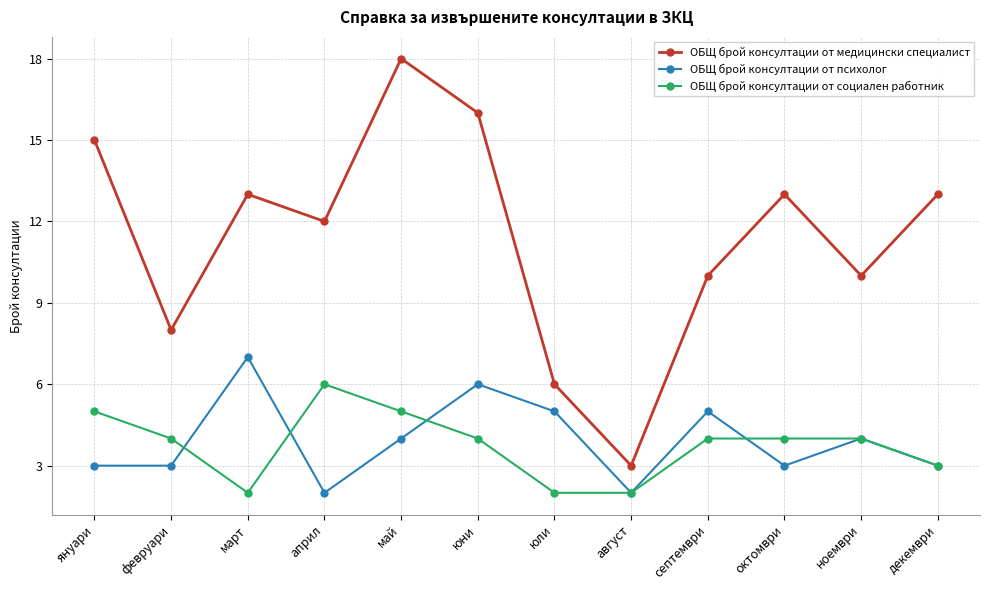

True or false: ОБЩ брой консултации от психолог and ОБЩ брой консултации от социален работник cross at least once.

True